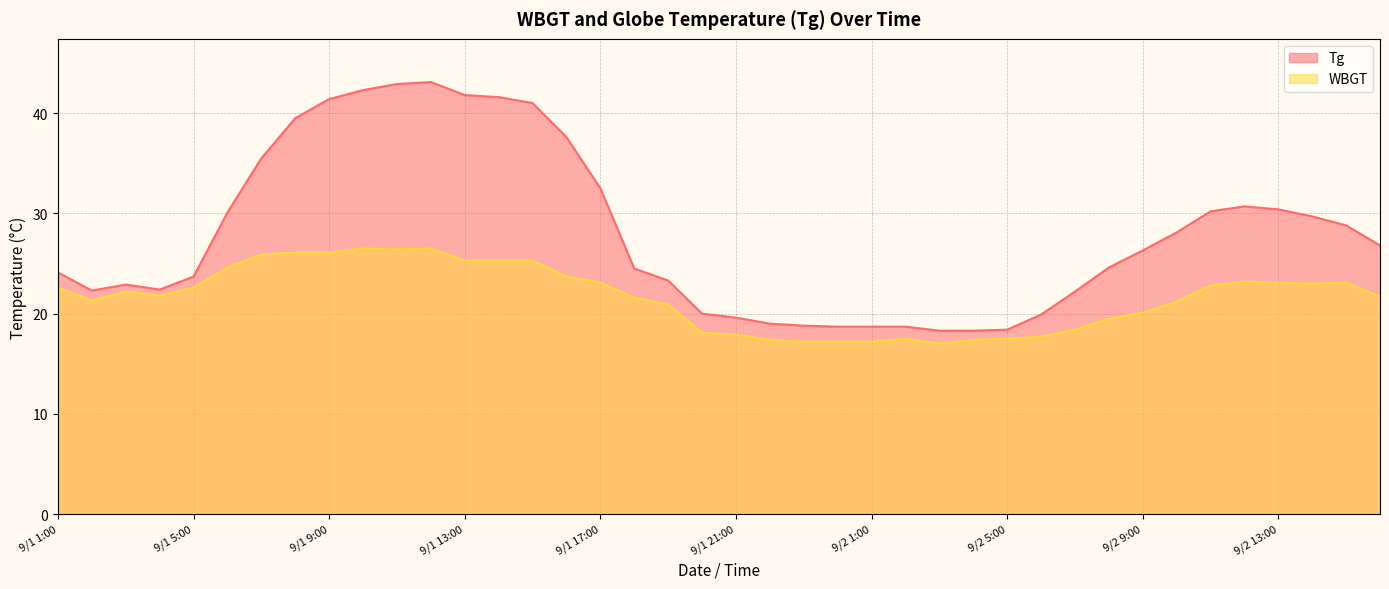

Is it true that Tg equals 30.1 at 9/1 6:00?

True